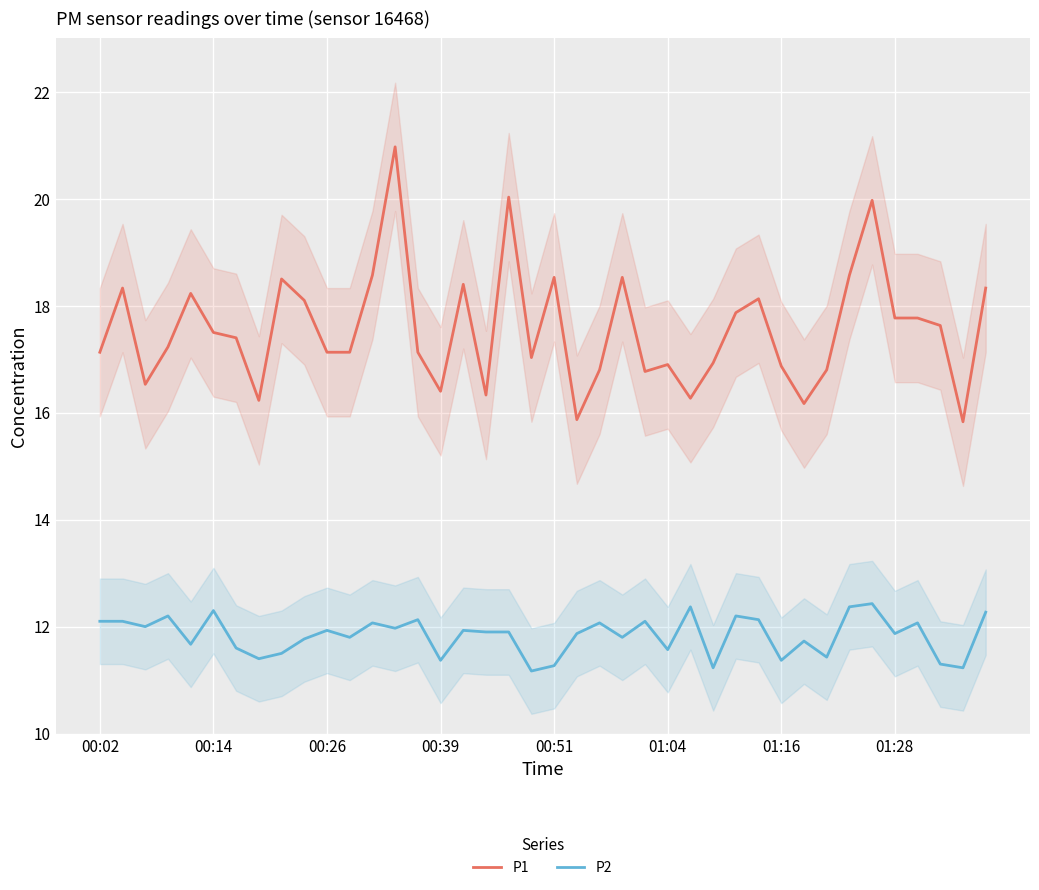

What are all the series names shown in the legend?

P1, P2